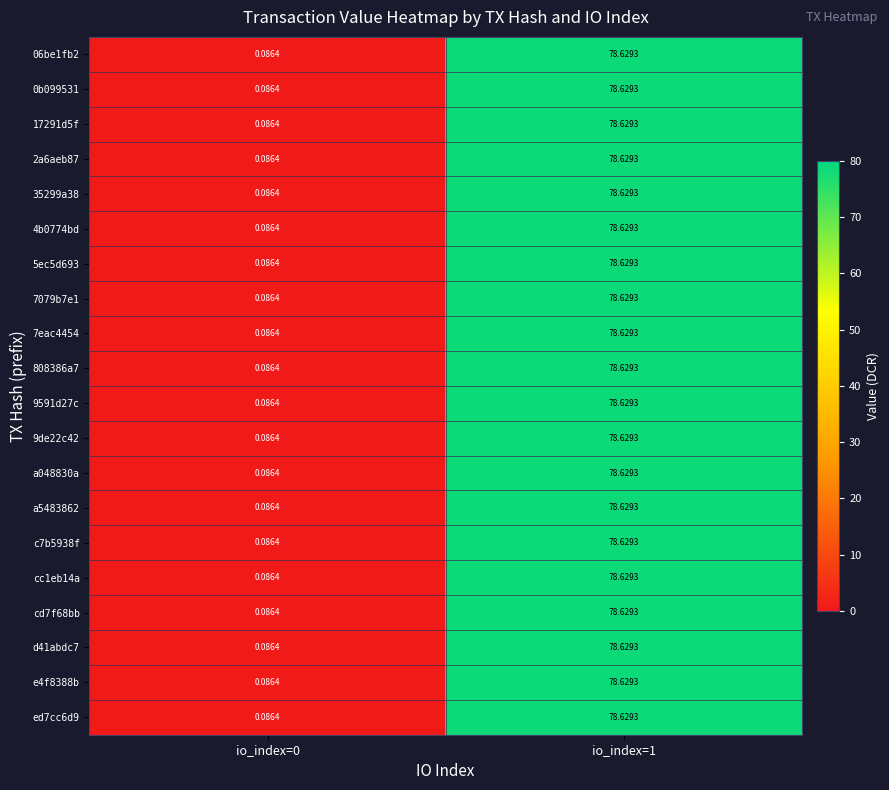

How many data points in 0b099531 are less than 78?

1